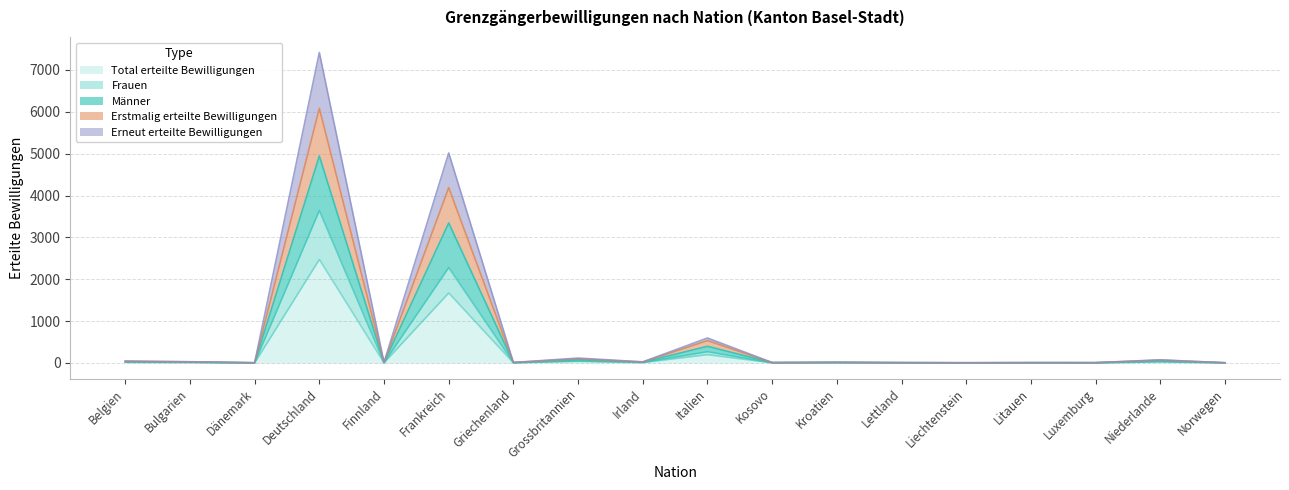

True or false: Frauen and Männer cross at least once.

False